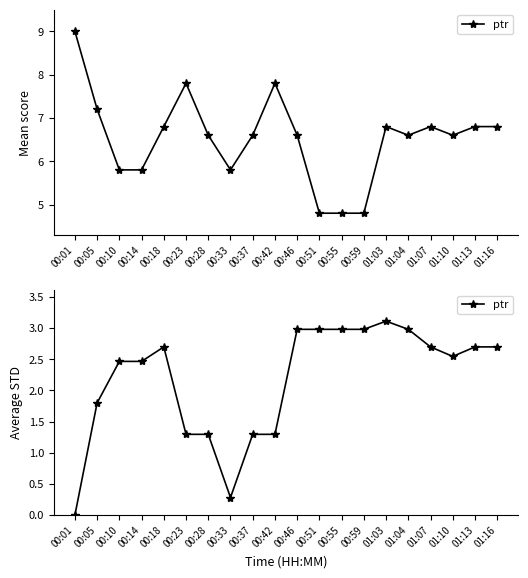

How many lines are shown in the chart?

1